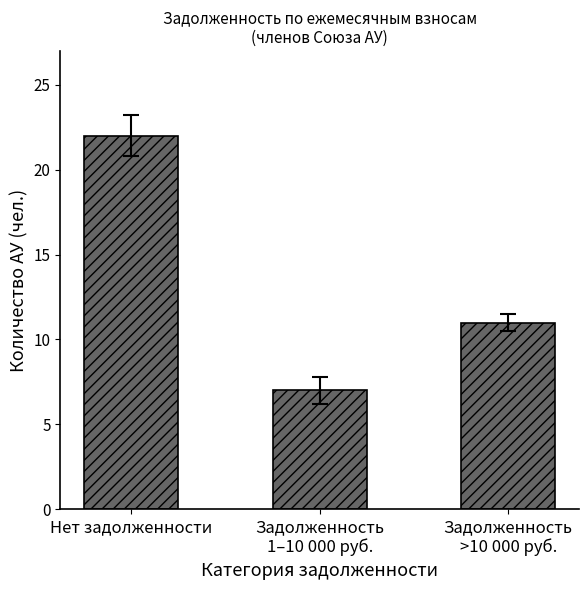

How many bars are there in total?

3